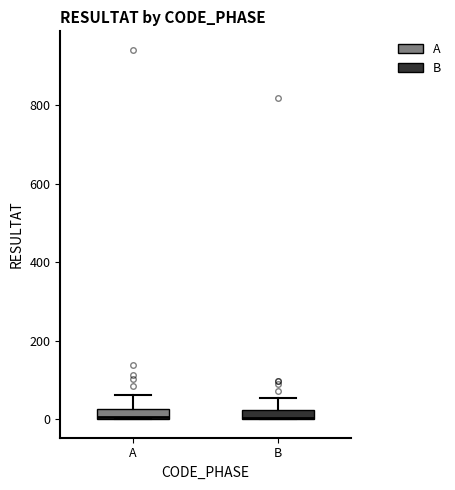

Where is the upper edge of the box for A on the y-axis? The values are not printed on the chart, so give them approximately, as read against the axis.

20